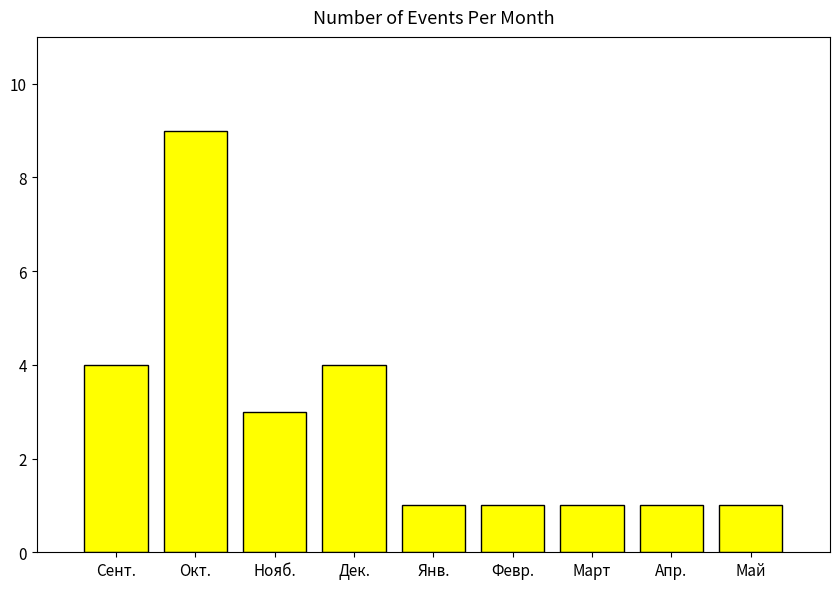

What is the difference between the maximum and minimum values?

8